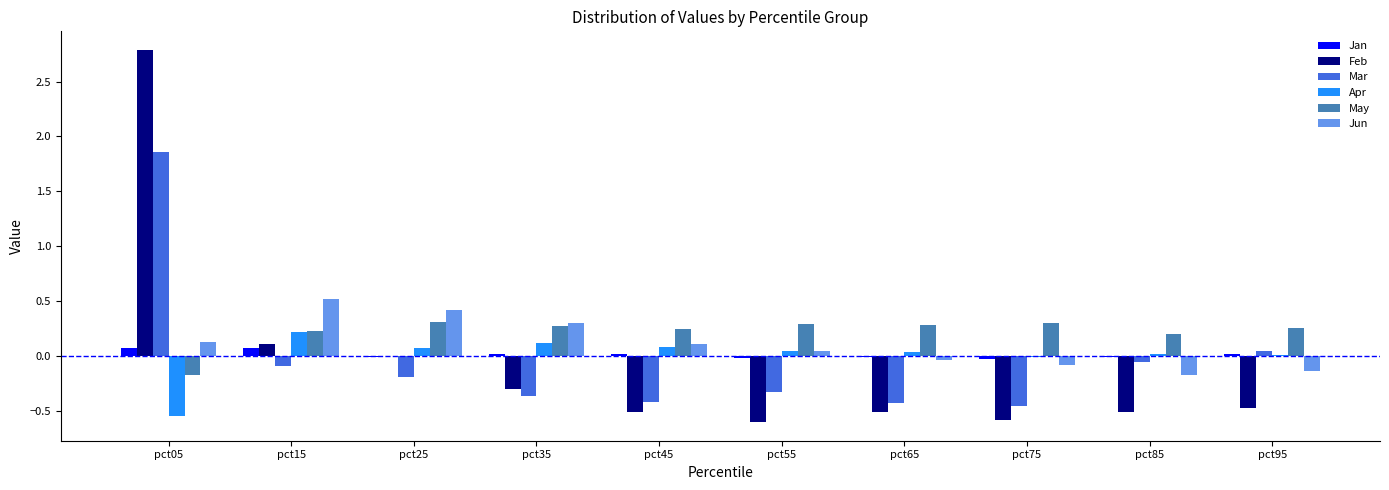

Is the value of Jun at pct95 greater than the value of Apr at pct65?

No